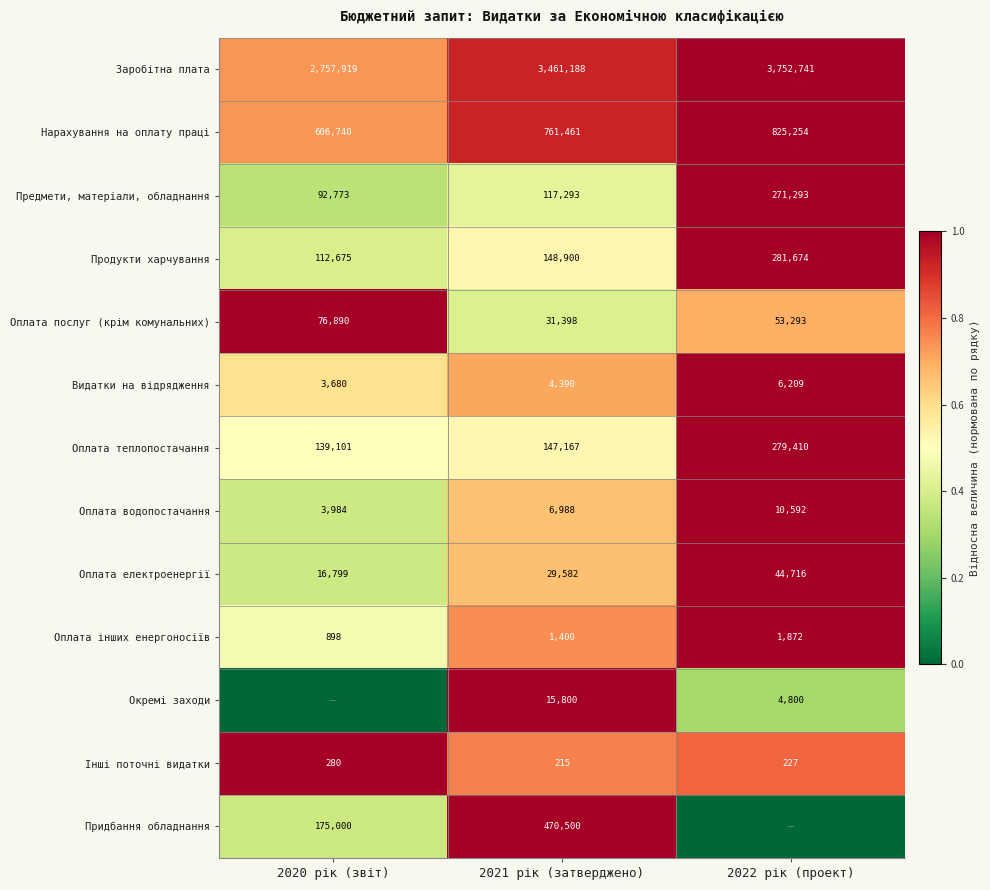

What is the highest value of the Видатки на відрядження series?

6209